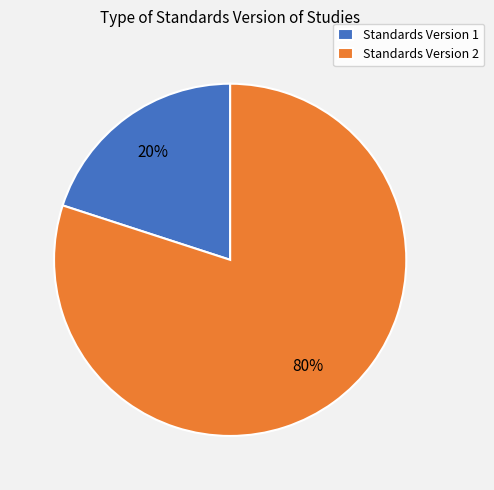

Which slice is the largest?

Standards Version 2